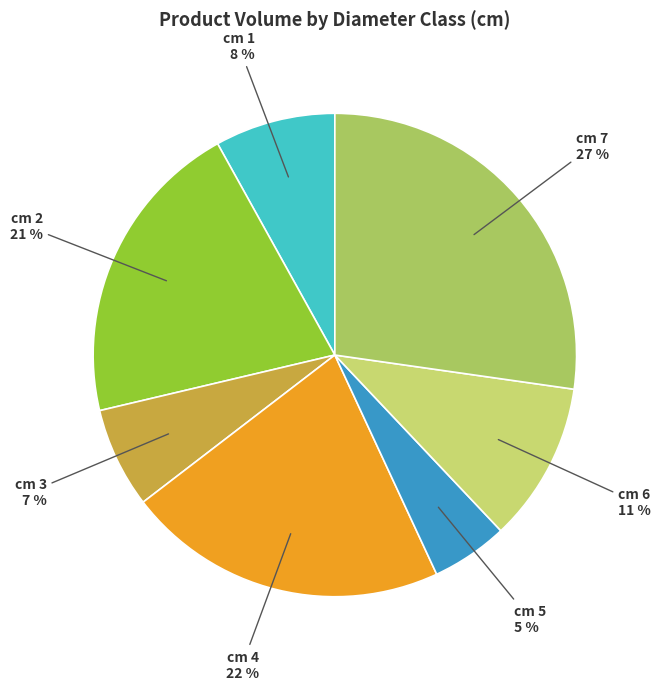

Is it true that cm 5 is 15% of the pie?

False